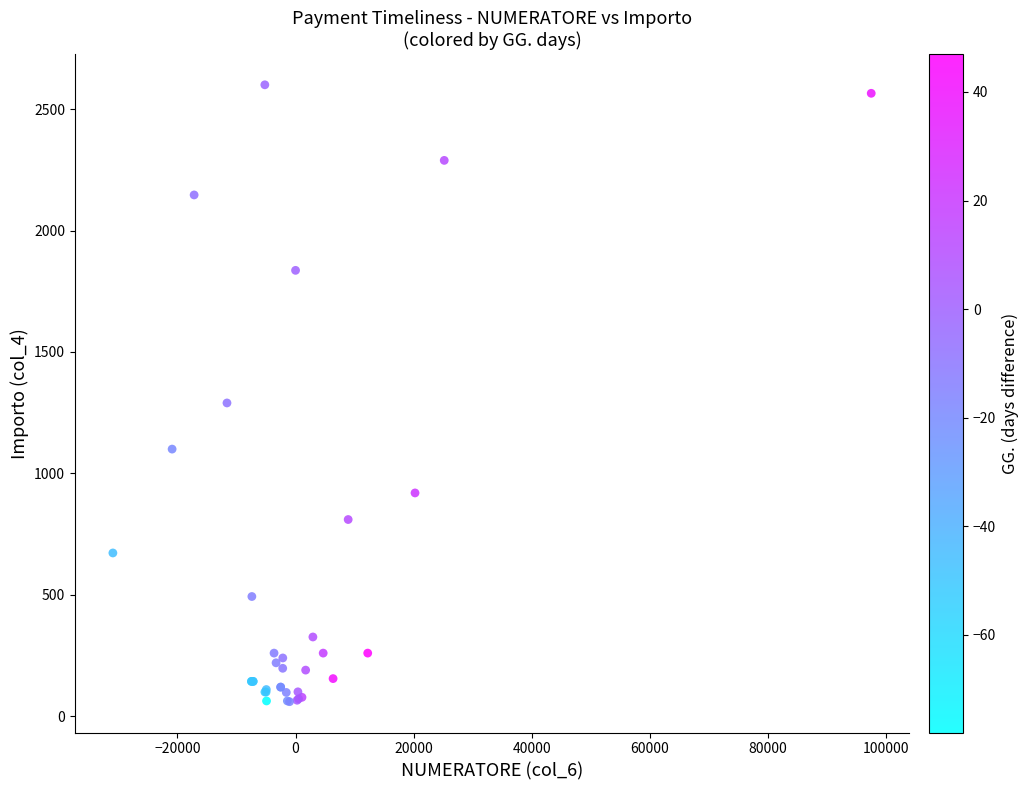

What Y value in the scatter plot is closest to 1330?

1290.0